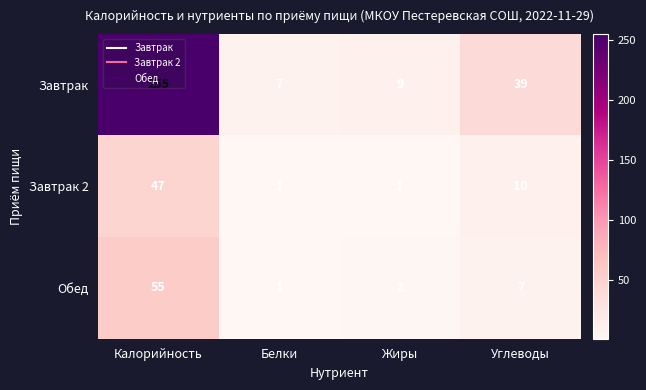

What is the spread (max minus min) of values at Жиры?

8